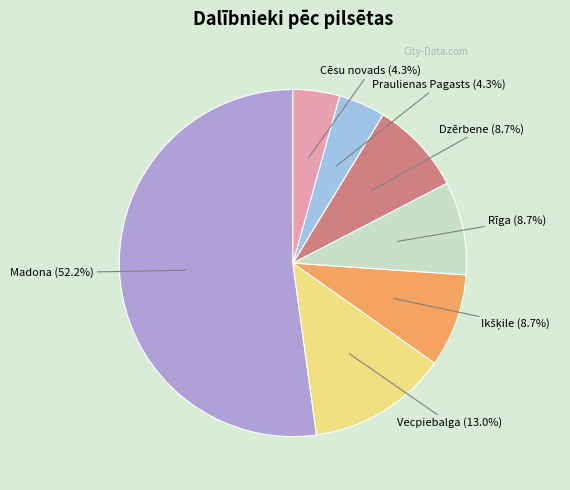

Is there any slice that represents more than half of the pie?

Yes